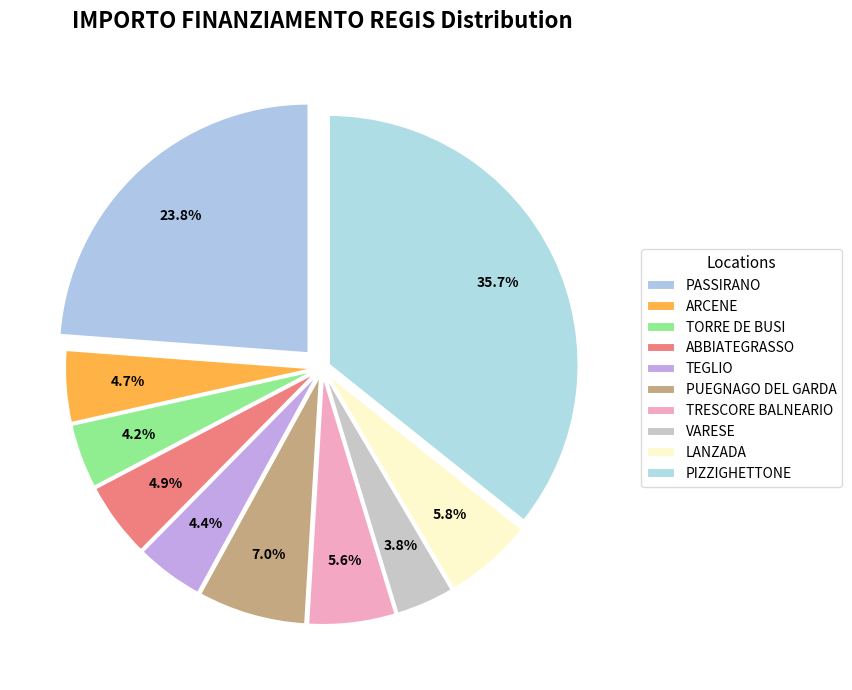

How many segments does this pie chart have?

10